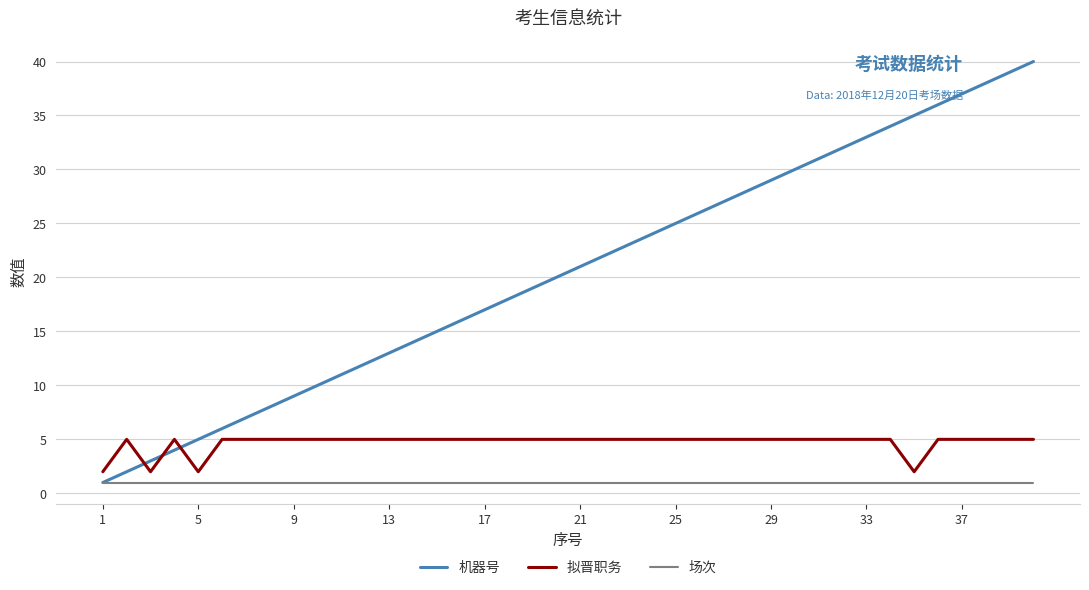

Reading left to right, transcribe all the data shown in this chart.

机器号: 1	2	3	4	5	6	7	8	9	10	11	12	13	14	15	16	17	18	19	20	21	22	23	24	25	26	27	28	29	30	31	32	33	34	35	36	37	38	39	40
拟晋职务: 2	5	2	5	2	5	5	5	5	5	5	5	5	5	5	5	5	5	5	5	5	5	5	5	5	5	5	5	5	5	5	5	5	5	2	5	5	5	5	5
场次: 1	1	1	1	1	1	1	1	1	1	1	1	1	1	1	1	1	1	1	1	1	1	1	1	1	1	1	1	1	1	1	1	1	1	1	1	1	1	1	1